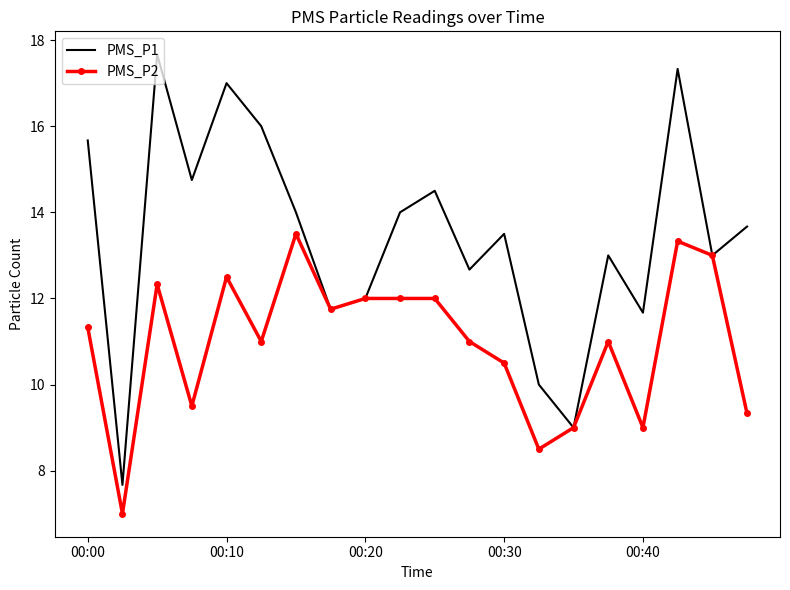

What is the greatest value displayed?

17.7